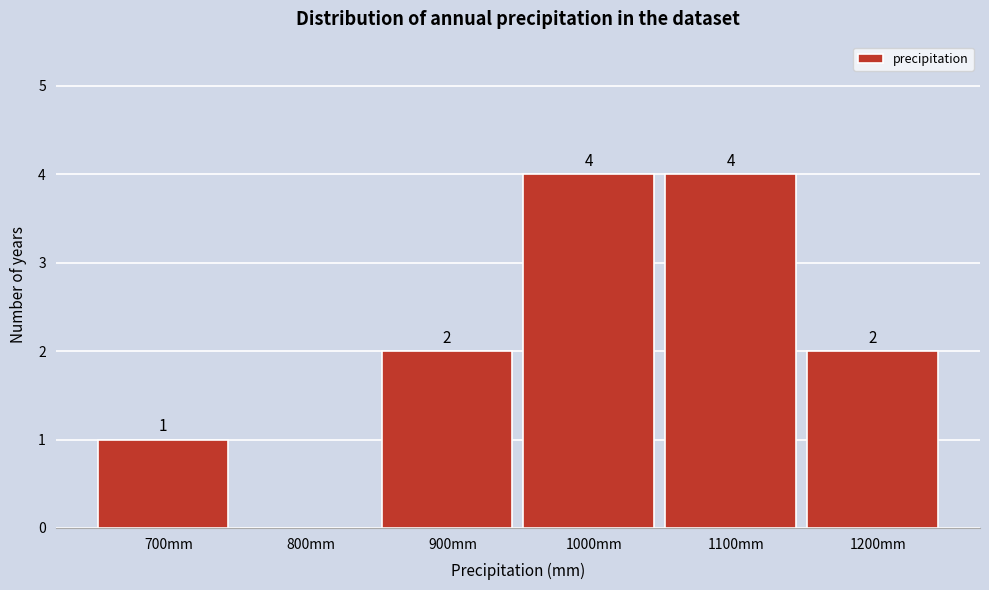

Reading left to right, transcribe all the data shown in this chart.

700mm=1	800mm=0	900mm=2	1000mm=4	1100mm=4	1200mm=2